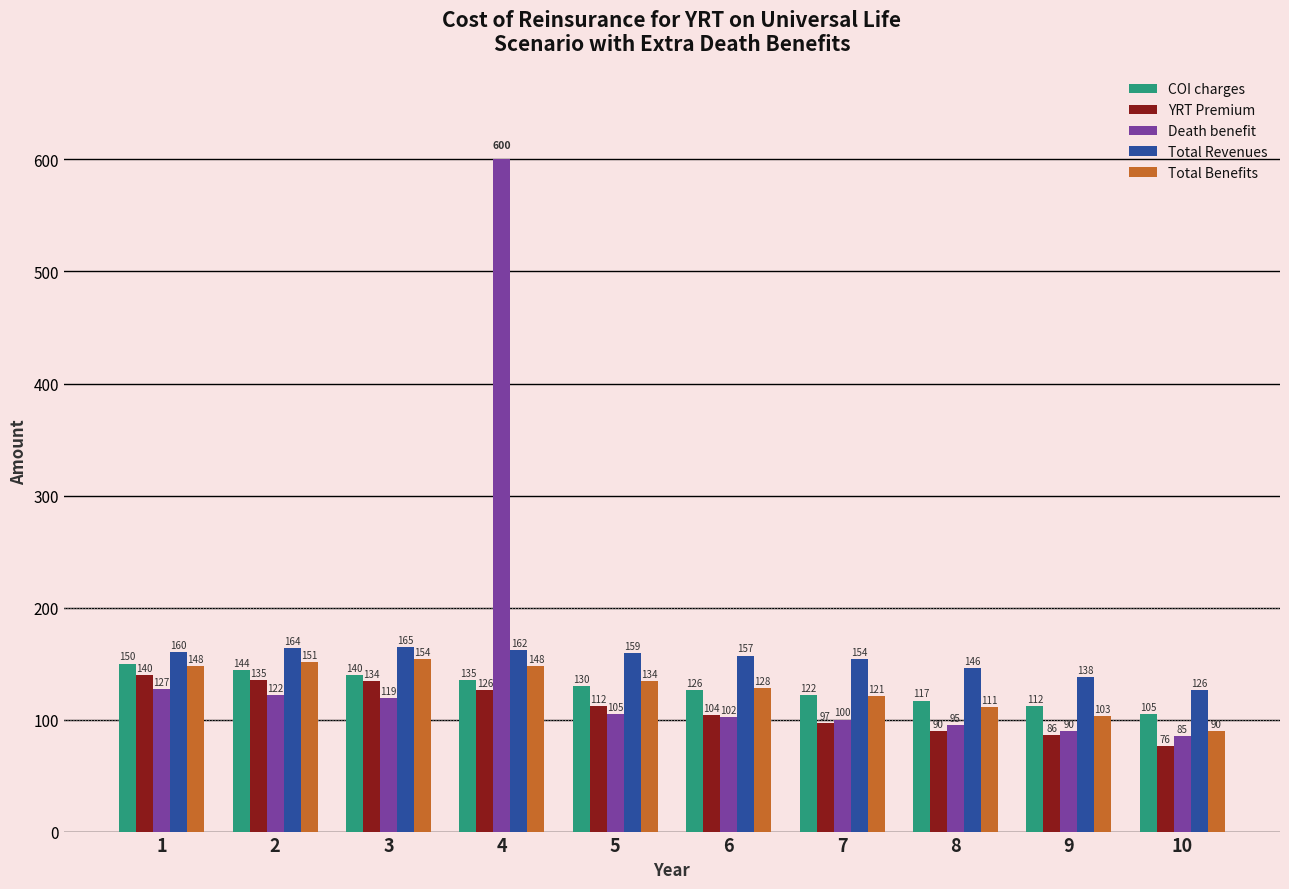

The YRT Premium series shows 112 at 5. True or false?

True